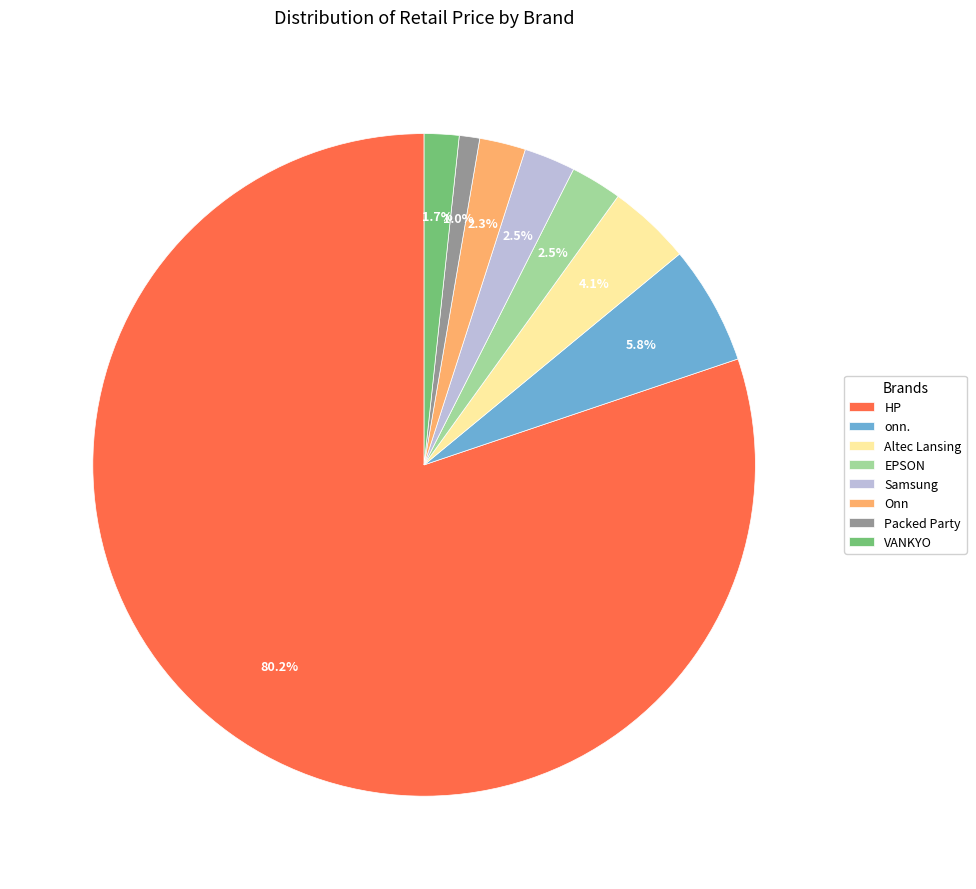

How much of the chart is everything except Altec Lansing?

95.9%